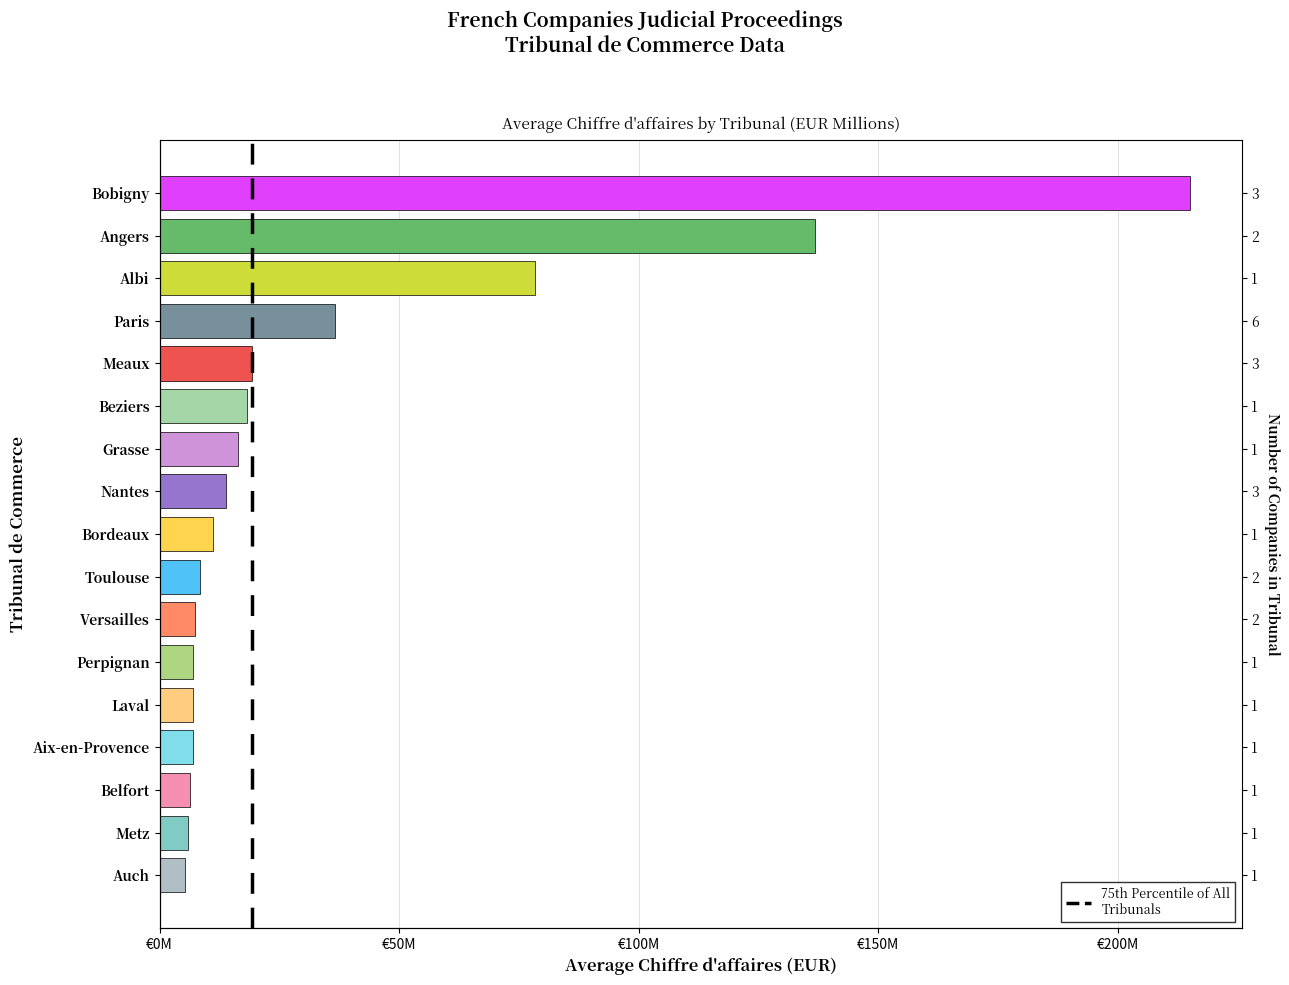

What is the greatest value displayed?

215.1